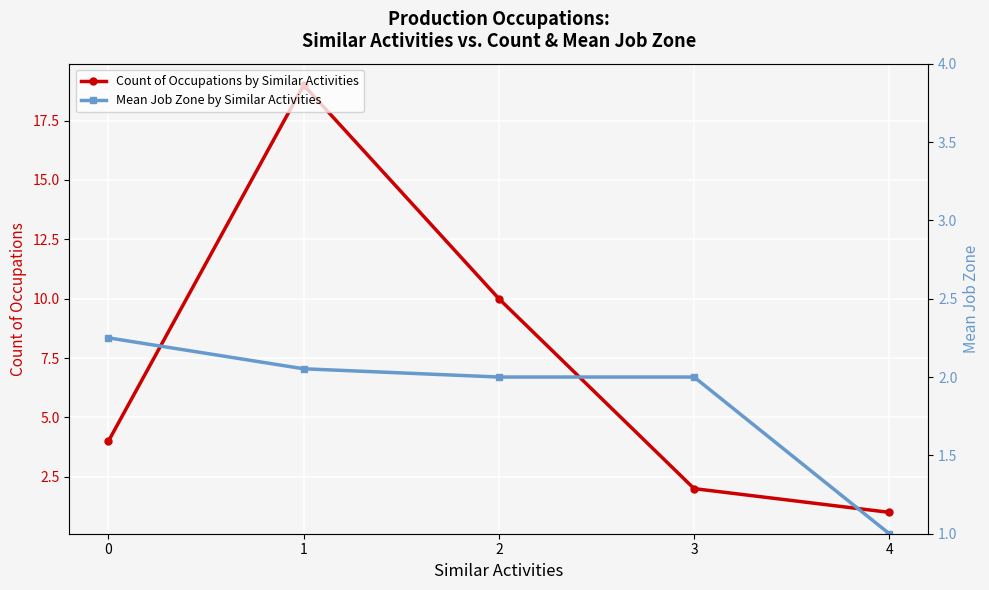

How many values in the Mean Job Zone by Similar Activities series are below 2?

1